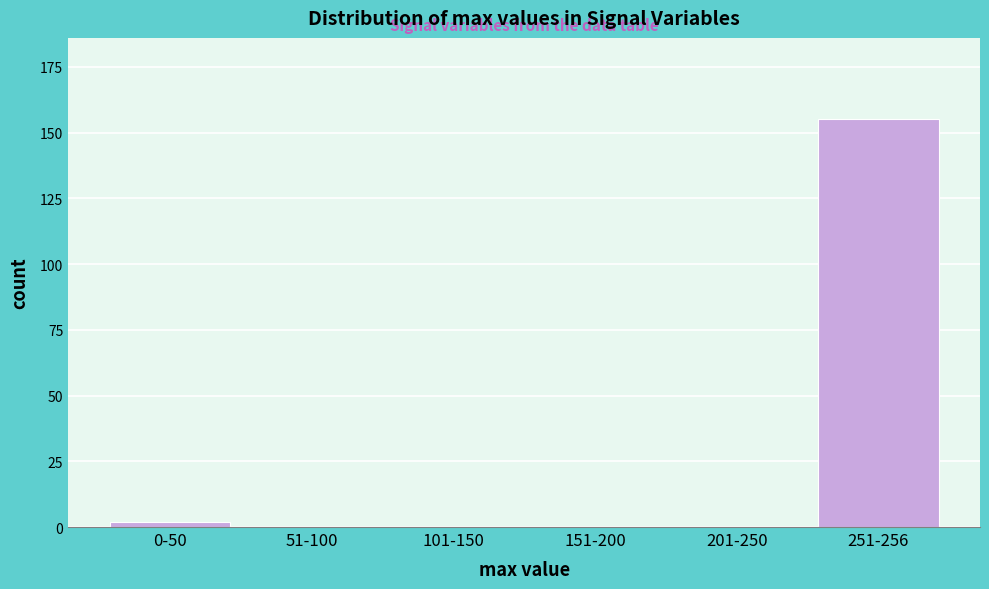

Reading left to right, list all the values displayed in this chart.

0-50=2	51-100=0	101-150=0	151-200=0	201-250=0	251-256=155